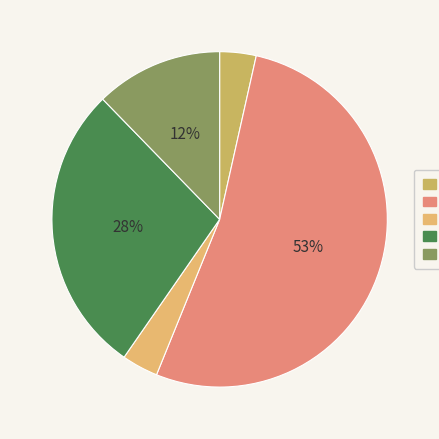

Count the number of slices in the pie.

5